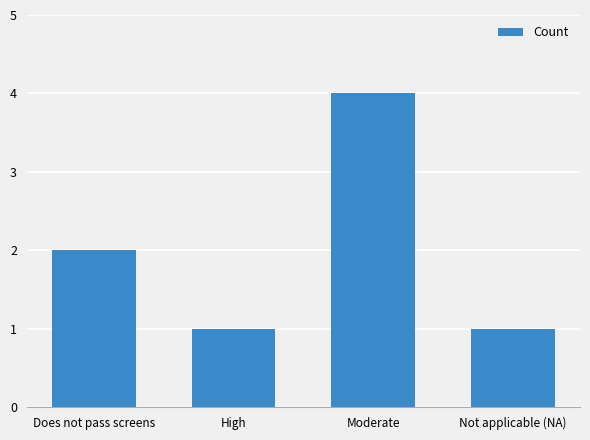

Reading right to left, list all the values displayed in this chart.

Not applicable (NA)=1	Moderate=4	High=1	Does not pass screens=2